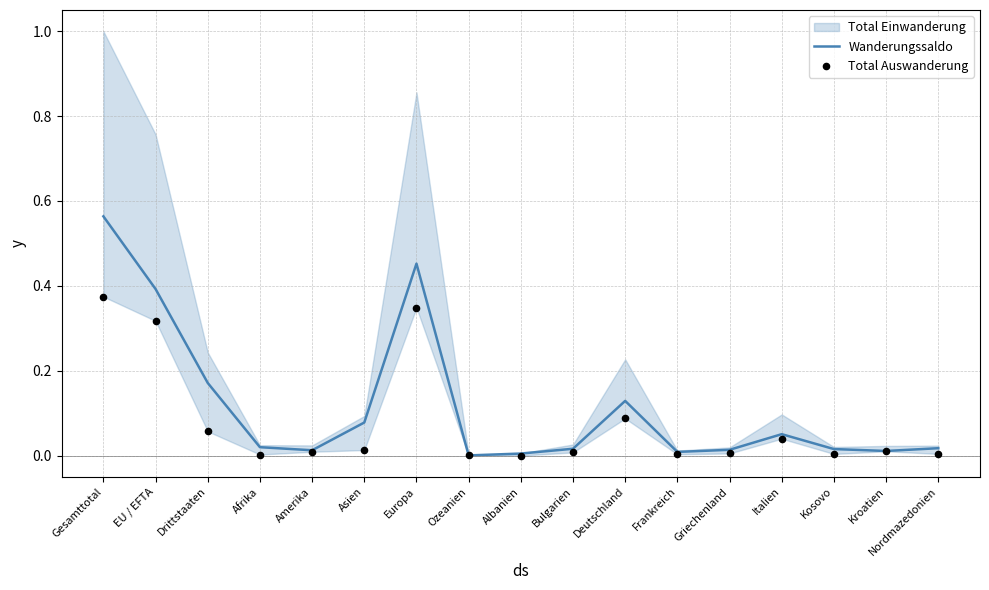

Is it true that Wanderungssaldo equals 0.3 at Gesamttotal?

False